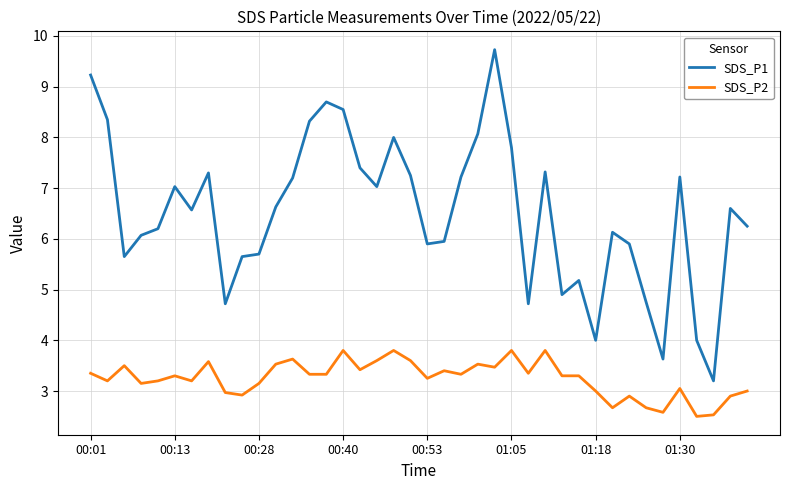

List the series in order of their overall mean, lowest first.

SDS_P2, SDS_P1